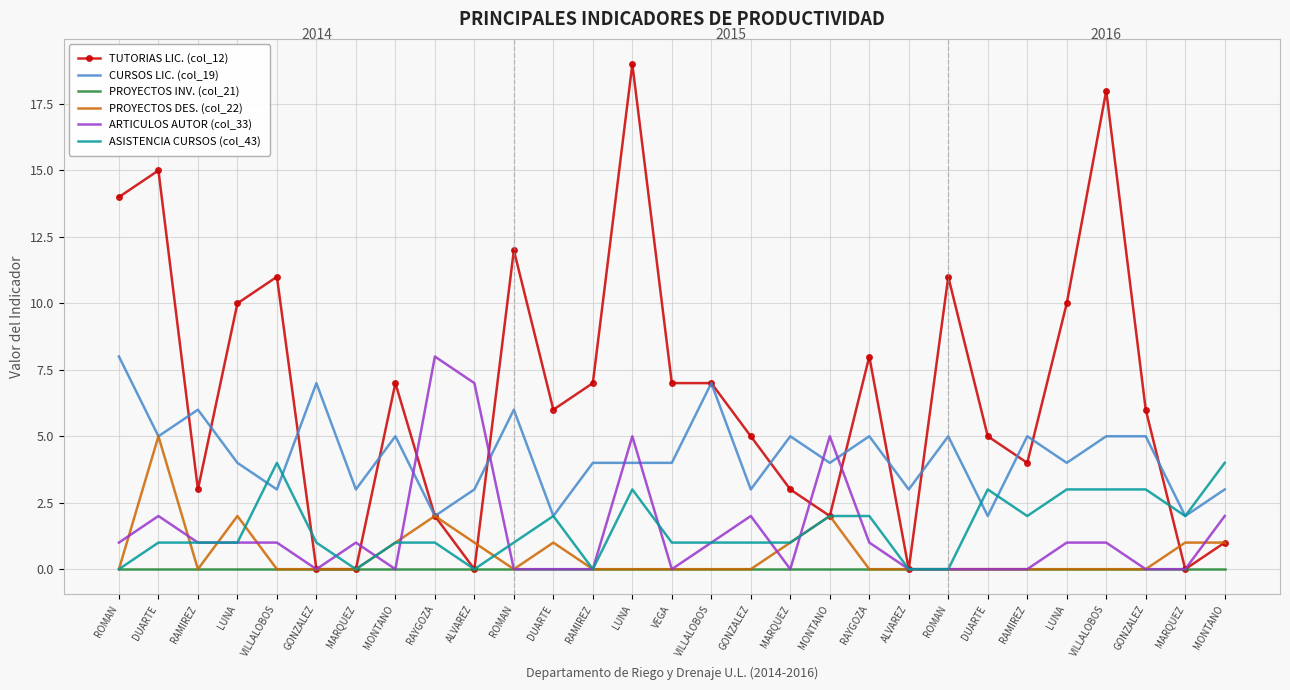

How many series are shown in this chart?

6